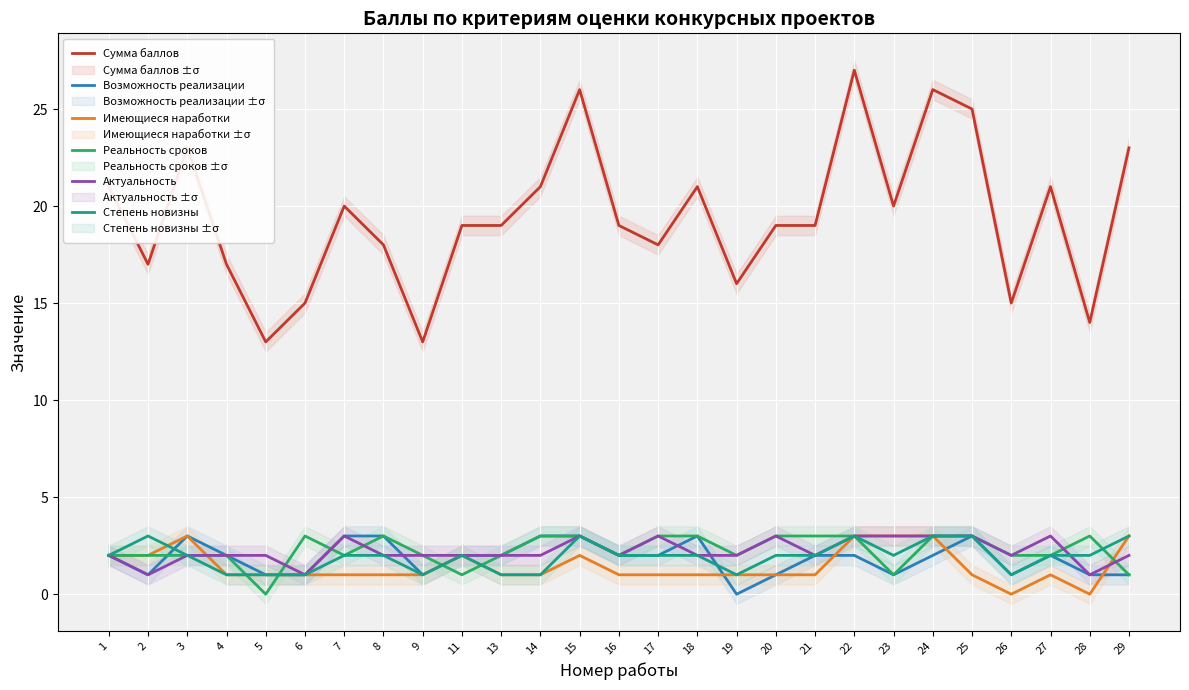

Reading left to right, extract all data points from this chart.

Сумма баллов: 21	17	23	17	13	15	20	18	13	19	19	21	26	19	18	21	16	19	19	27	20	26	25	15	21	14	23
Возможность реализации: 2	1	3	2	1	1	3	3	1	2	2	3	3	2	2	3	0	1	2	2	1	2	3	1	2	1	1
Имеющиеся наработки: 2	2	3	1	1	1	1	1	1	2	1	1	2	1	1	1	1	1	1	3	3	3	1	0	1	0	3
Реальность сроков: 2	2	2	2	0	3	2	3	2	1	2	3	3	2	3	3	2	3	3	3	1	3	3	2	2	3	1
Актуальность: 2	1	2	2	2	1	3	2	2	2	2	2	3	2	3	2	2	3	2	3	3	3	3	2	3	1	2
Степень новизны: 2	3	2	1	1	1	2	2	1	2	1	1	3	2	2	2	1	2	2	3	2	3	3	1	2	2	3